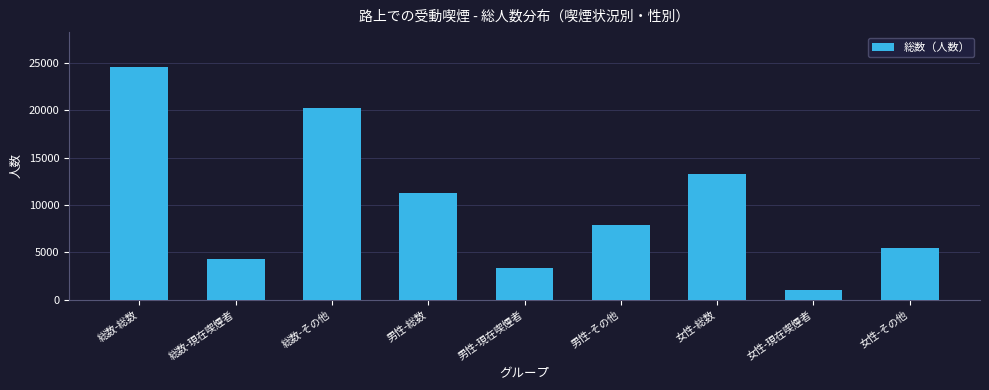

Reading left to right, what are all the values shown in this chart?

総数-総数=24575	総数-現在喫煙者=4328	総数-その他=20247	男性-総数=11260	男性-現在喫煙者=3353	男性-その他=7907	女性-総数=13315	女性-現在喫煙者=975	女性-その他=5428